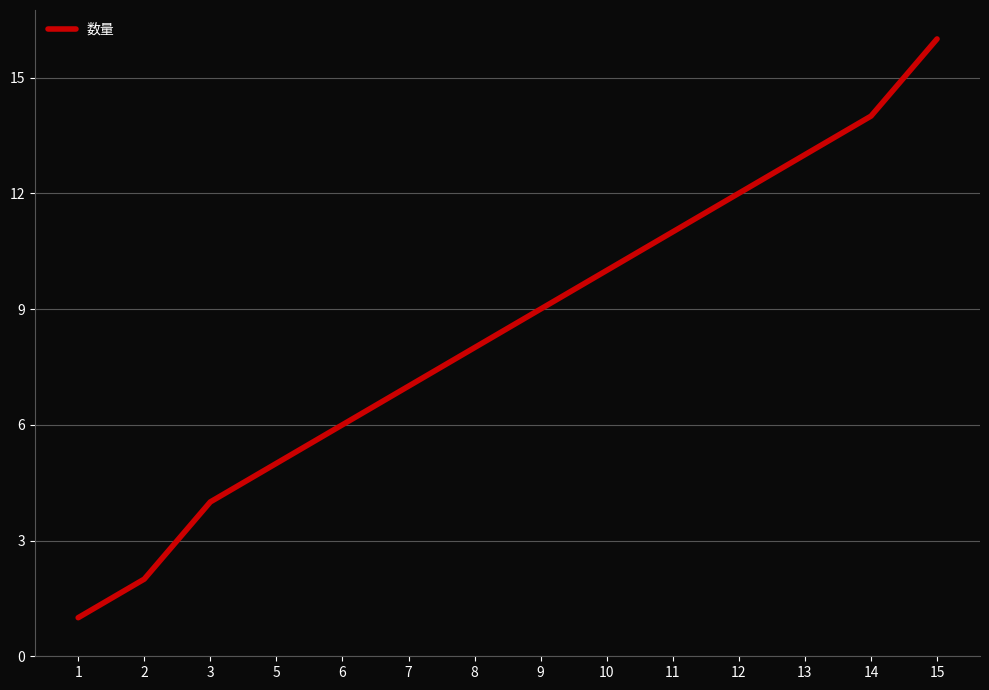

What is the sum of all values?

118